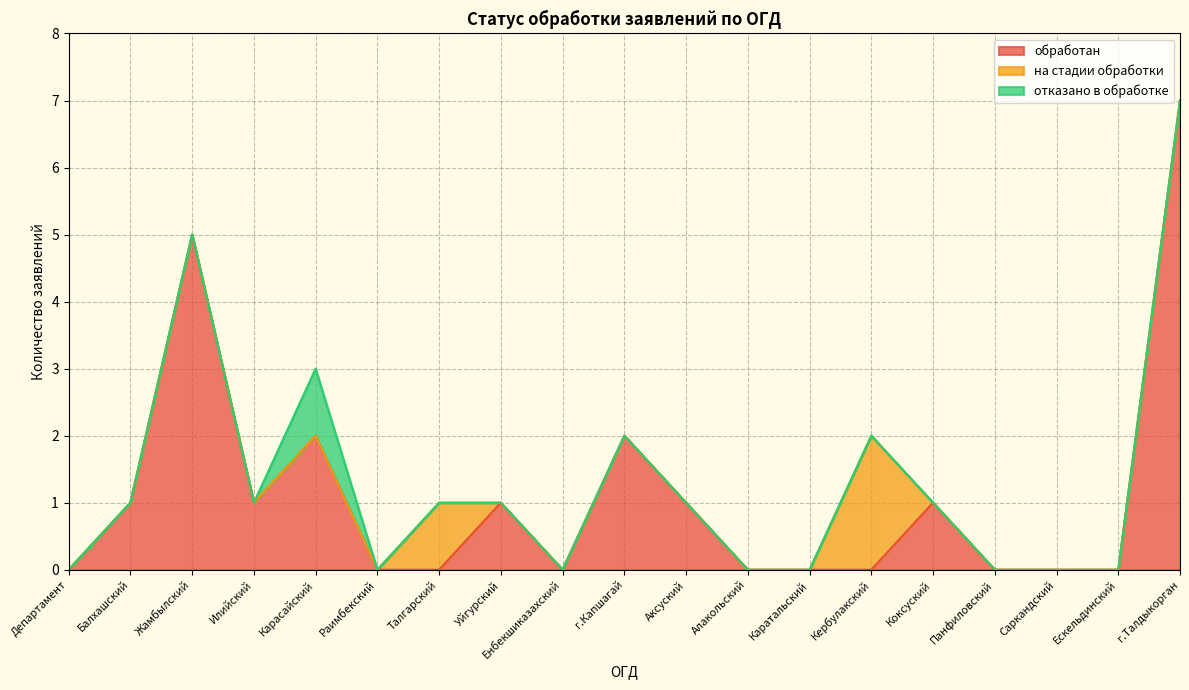

What is the sum of all на стадии обработки values?

3